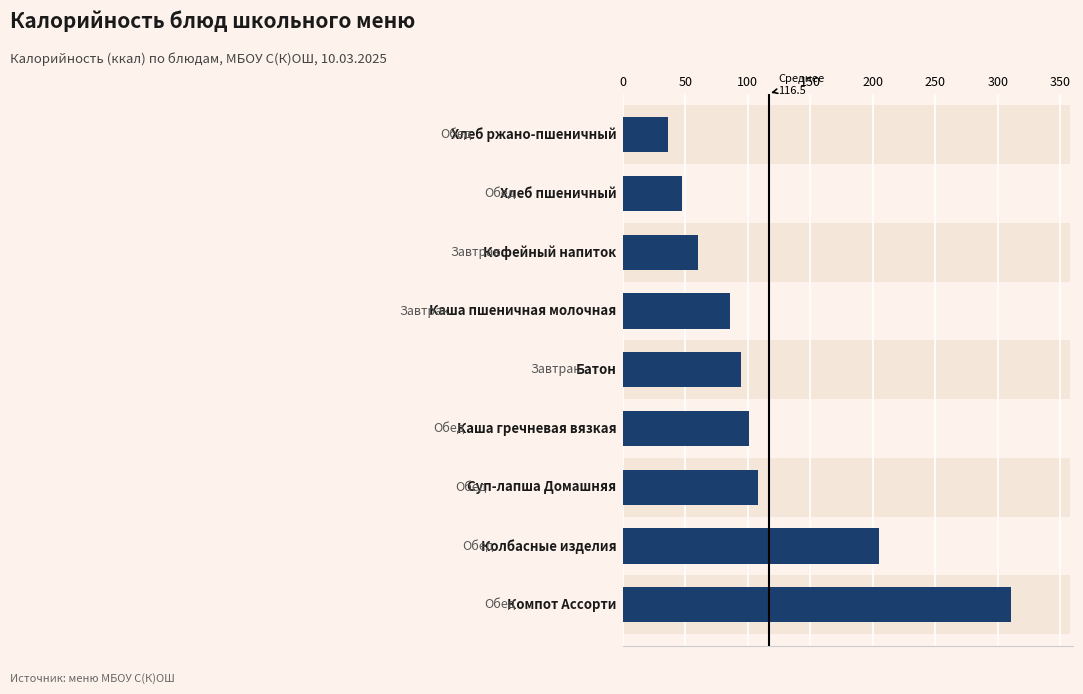

Is it true that the value at 200 is 61.0?

False